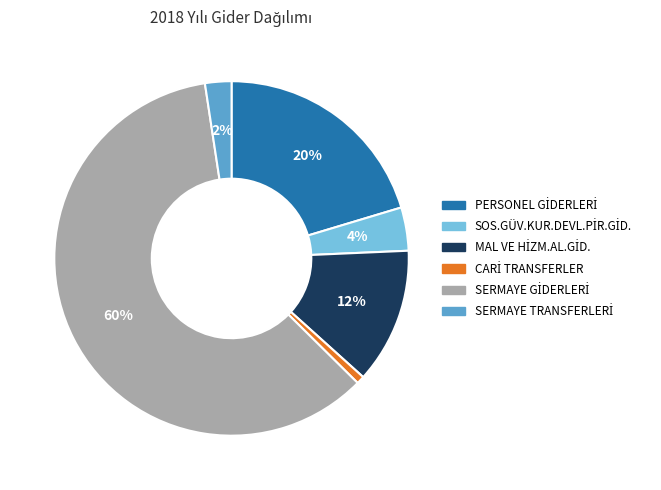

How many segments does this pie chart have?

6